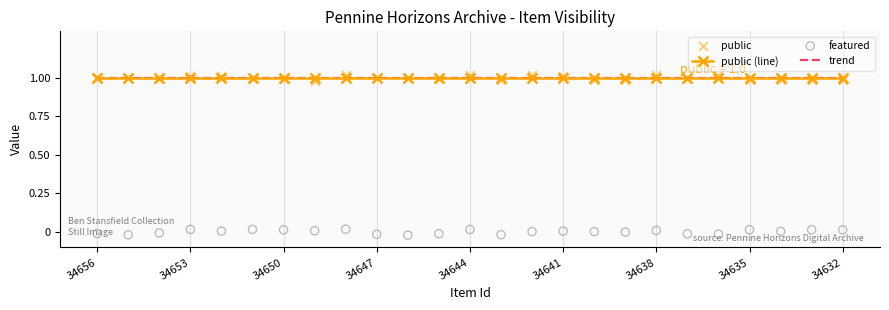

At how many categories does at least one series exceed 0?

25